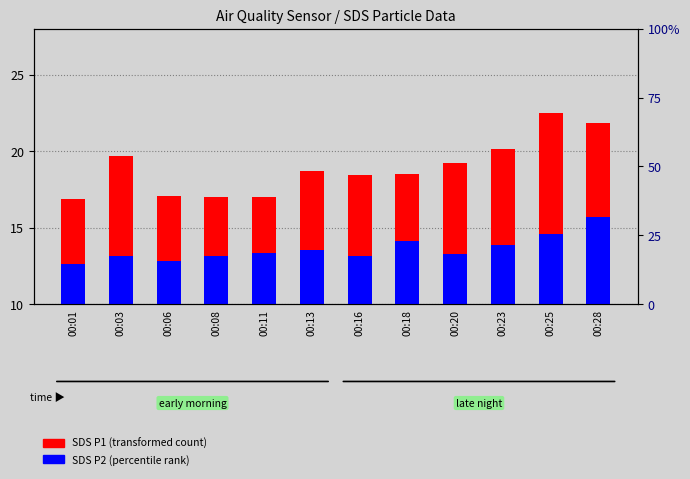

Is it true that SDS_P1 (transformed count) equals 12.6 at 00:18?

False